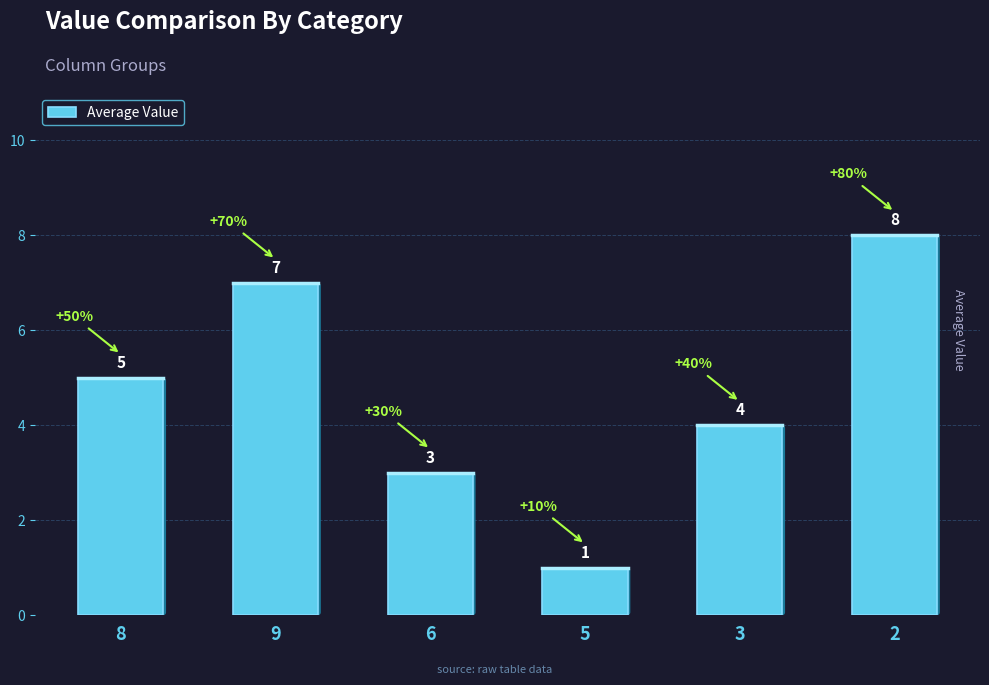

What is the change in value from 8 to 3?

-1